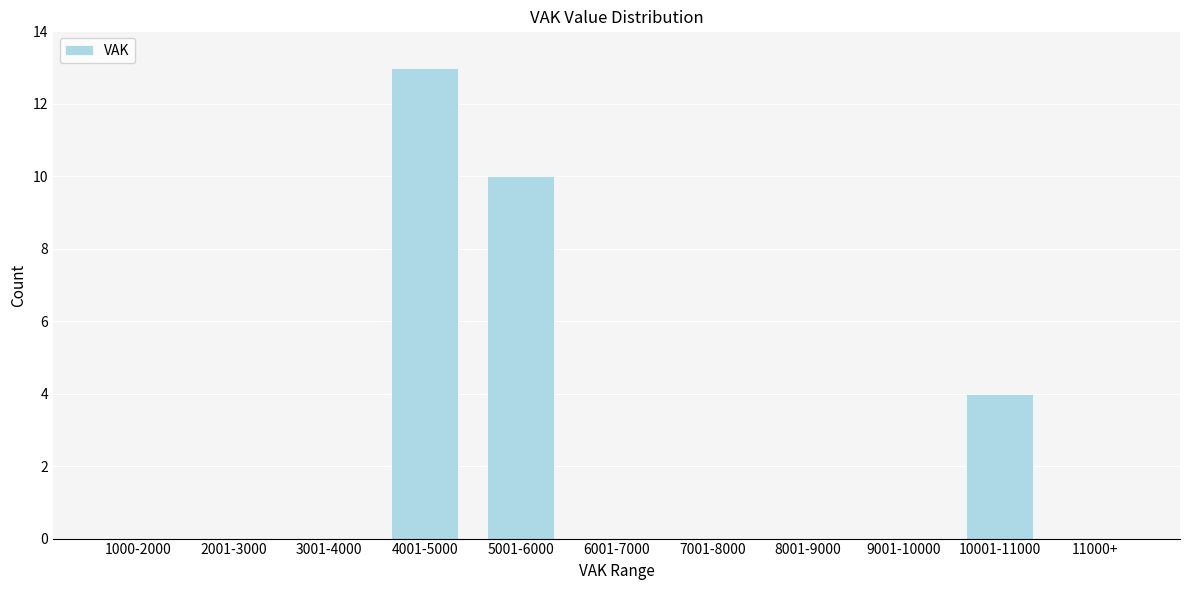

Reading left to right, extract all data points from this chart.

1000-2000=0	2001-3000=0	3001-4000=0	4001-5000=13	5001-6000=10	6001-7000=0	7001-8000=0	8001-9000=0	9001-10000=0	10001-11000=4	11000+=0